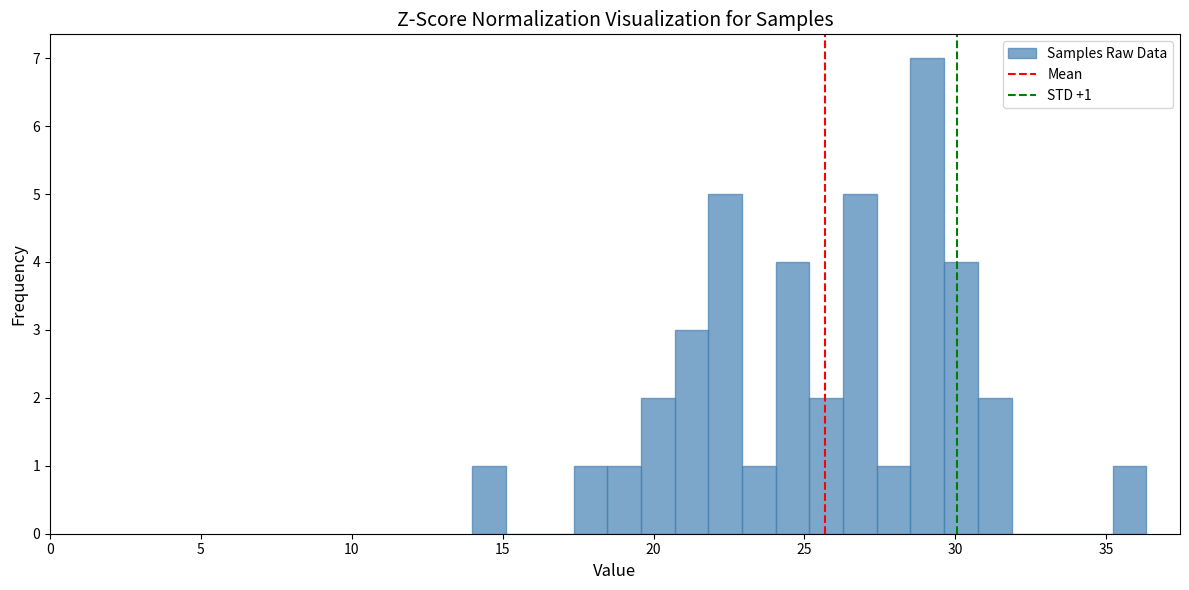

Around what value on the x-axis is the tallest bar? Give the approximate position of its centre, as read against the axis.

29.0